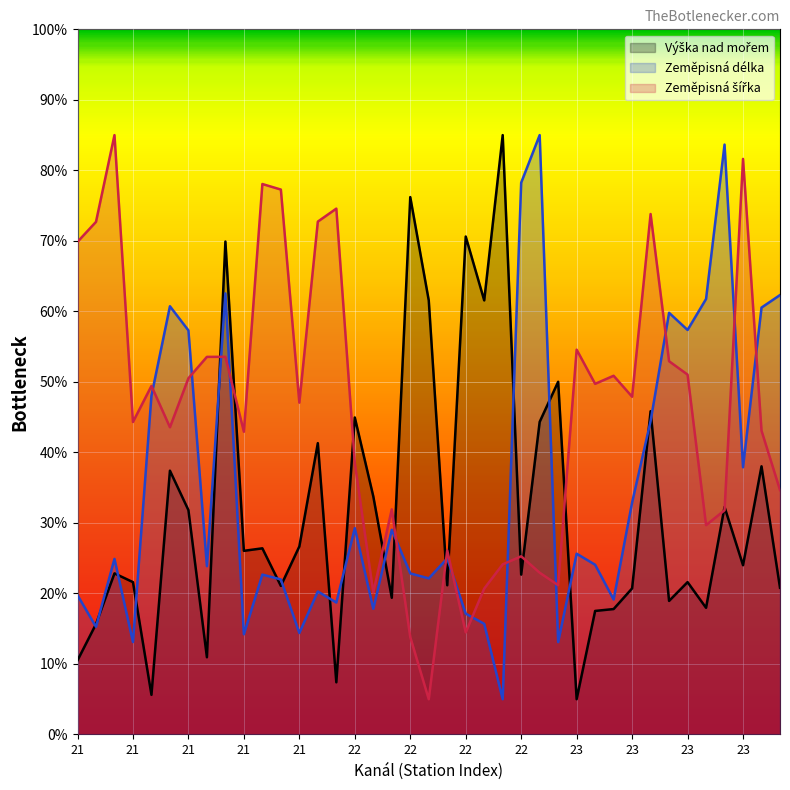

Which series ends up on top after the final intersection of Výška nad mořem (line) and Zeměpisná délka (line)?

Zeměpisná délka (line)